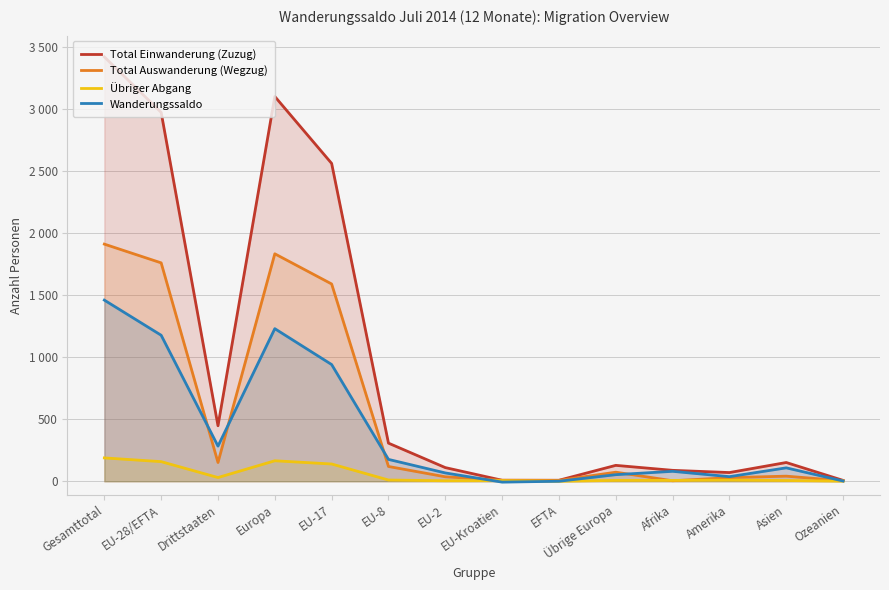

Rank the series at EU-8 from highest to lowest value.

Total Einwanderung (Zuzug), Wanderungssaldo, Total Auswanderung (Wegzug), Übriger Abgang